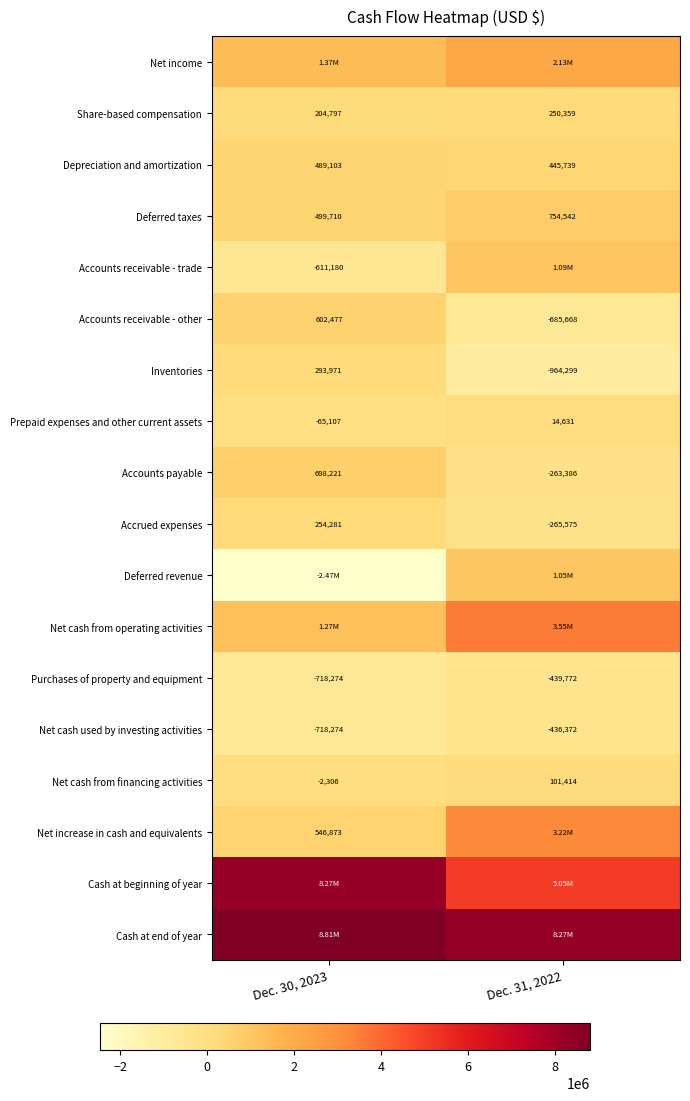

Rank the categories by Accrued expenses value from highest to lowest.

Dec. 30, 2023, Dec. 31, 2022